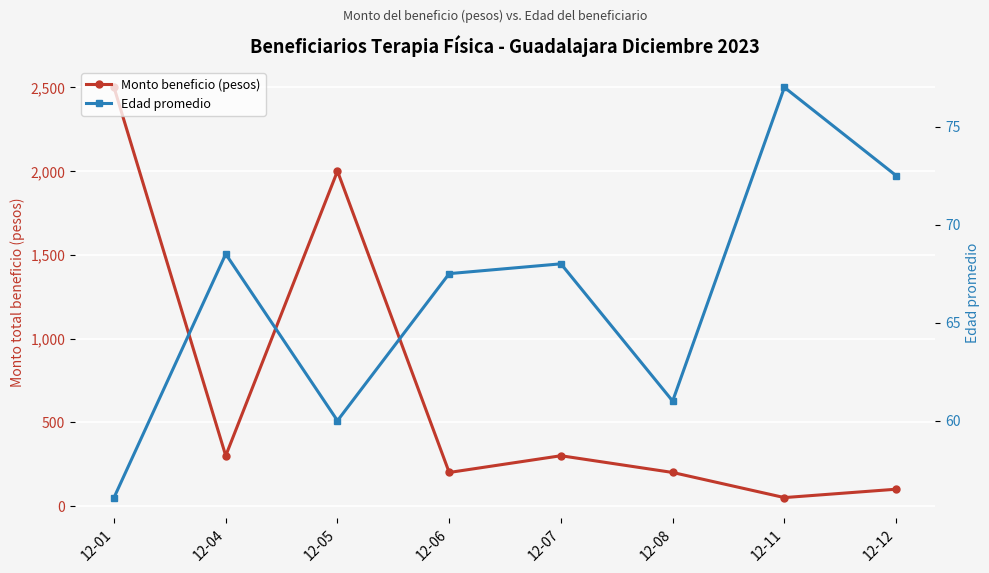

In Edad promedio, how many points are lower than both neighbors (excluding endpoints)?

2